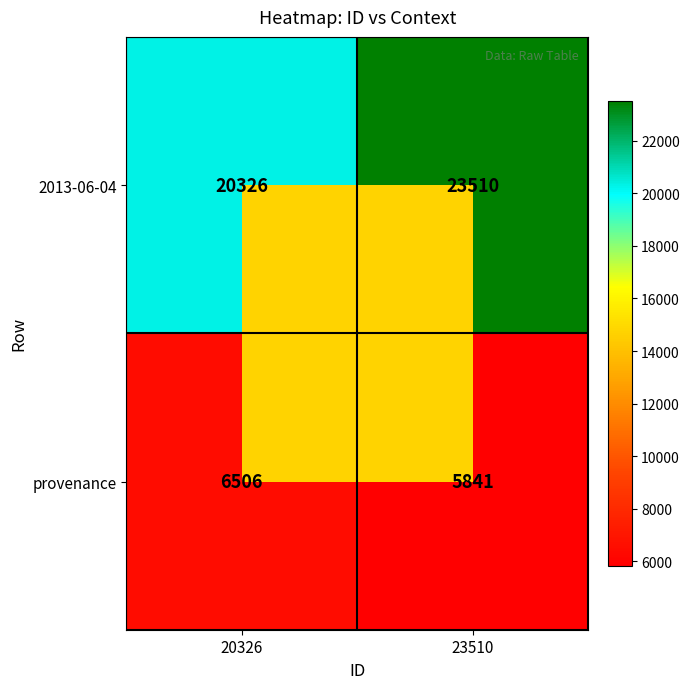

At which category does the chart reach its minimum across all series?

23510